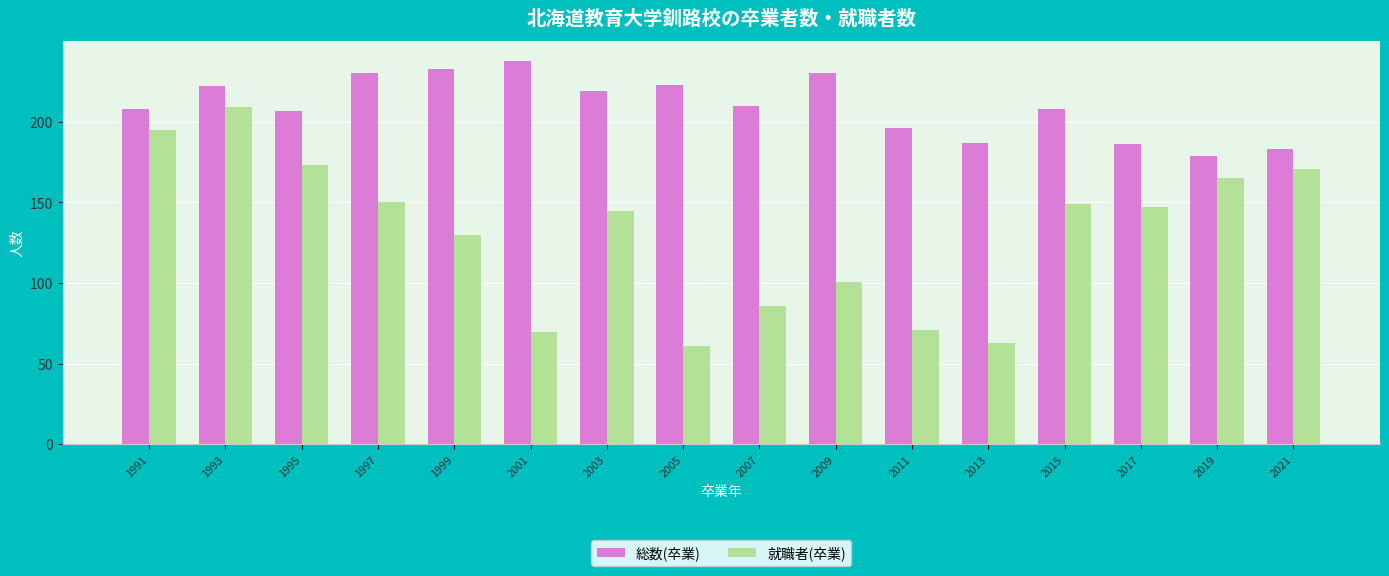

Which series has the largest total across all categories?

総数(卒業)